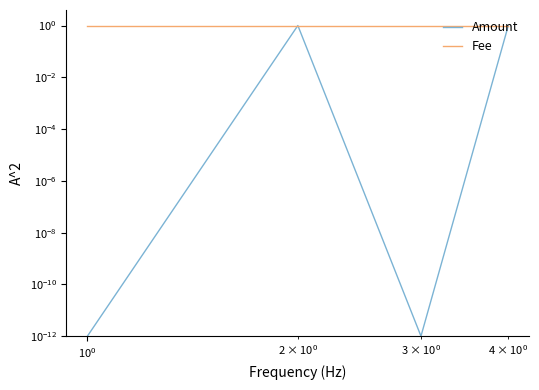

How many lines are shown in the chart?

2